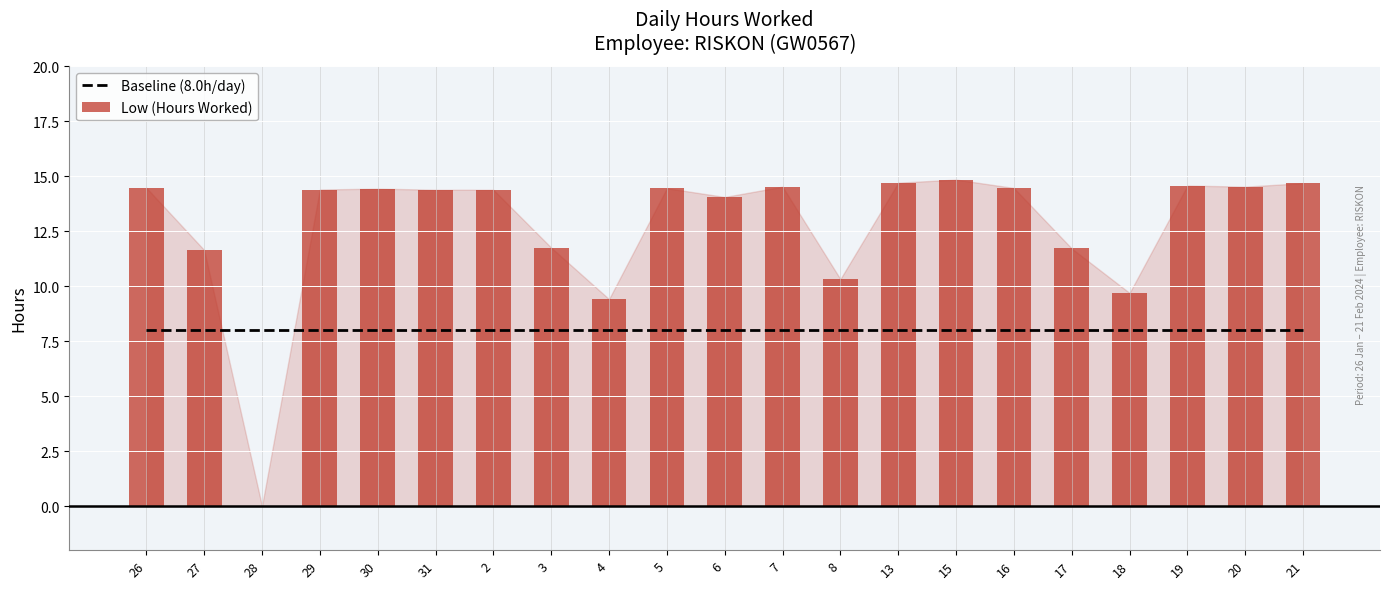

At which category does the chart reach its minimum across all series?

28